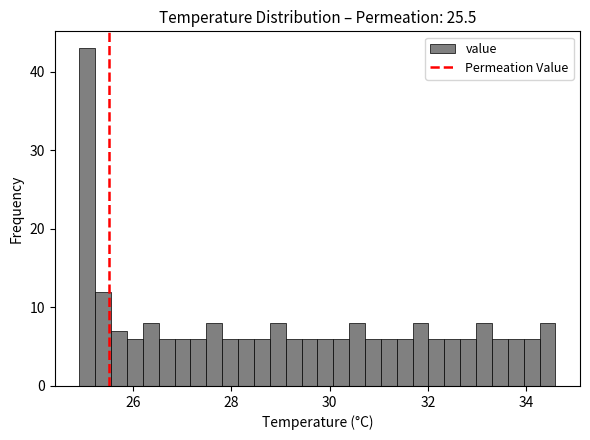

Read against the x-axis, roughly where is the centre of the tallest bar?

25.0